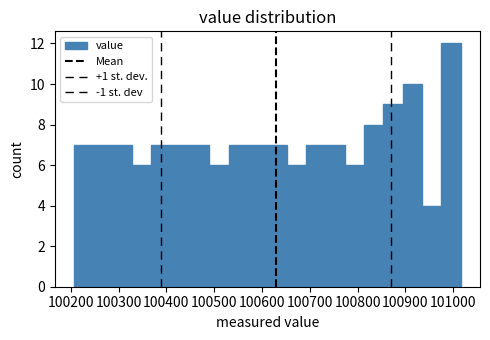

Reading left to right, transcribe this chart: for each bar, give the range it covers on the x-axis and its height. Neither the bar edges nor the heights are printed on the chart, so give them approximately, as read against the axes.

100210 to 100250: 7
100250 to 100290: 7
100290 to 100330: 7
100330 to 100370: 6
100370 to 100410: 7
100410 to 100450: 7
100450 to 100490: 7
100490 to 100530: 6
100530 to 100570: 7
100570 to 100610: 7
100610 to 100650: 7
100650 to 100690: 6
100690 to 100730: 7
100730 to 100770: 7
100770 to 100810: 6
100810 to 100850: 8
100850 to 100890: 9
100890 to 100930: 10
100930 to 100980: 4
100980 to 101020: 12